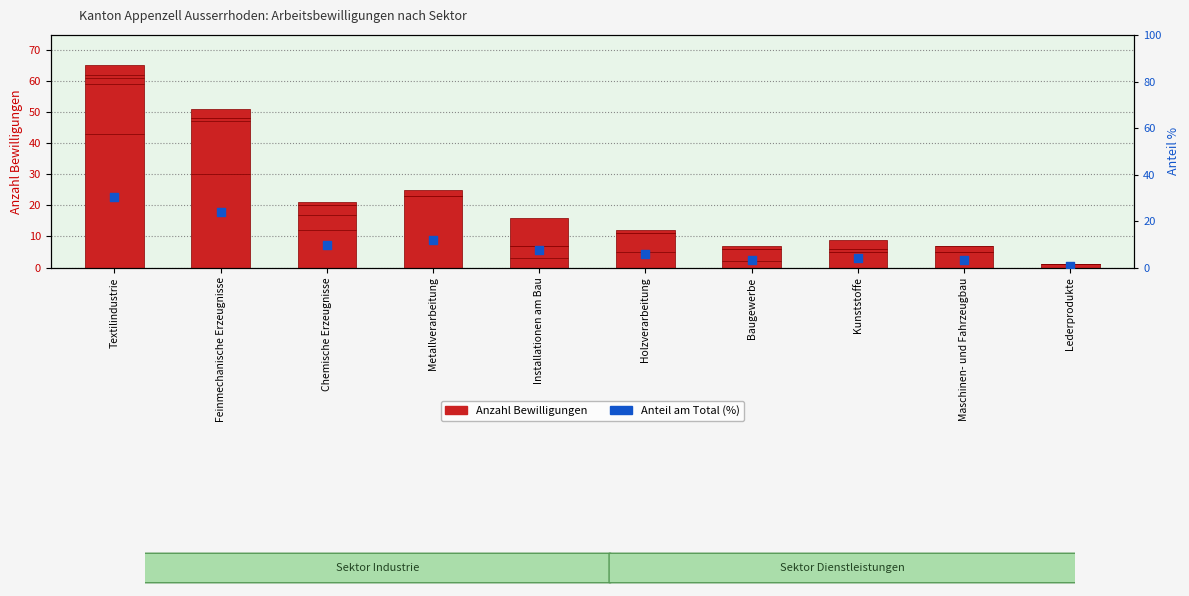

Which series reaches the maximum Y coordinate?

Österreich Total